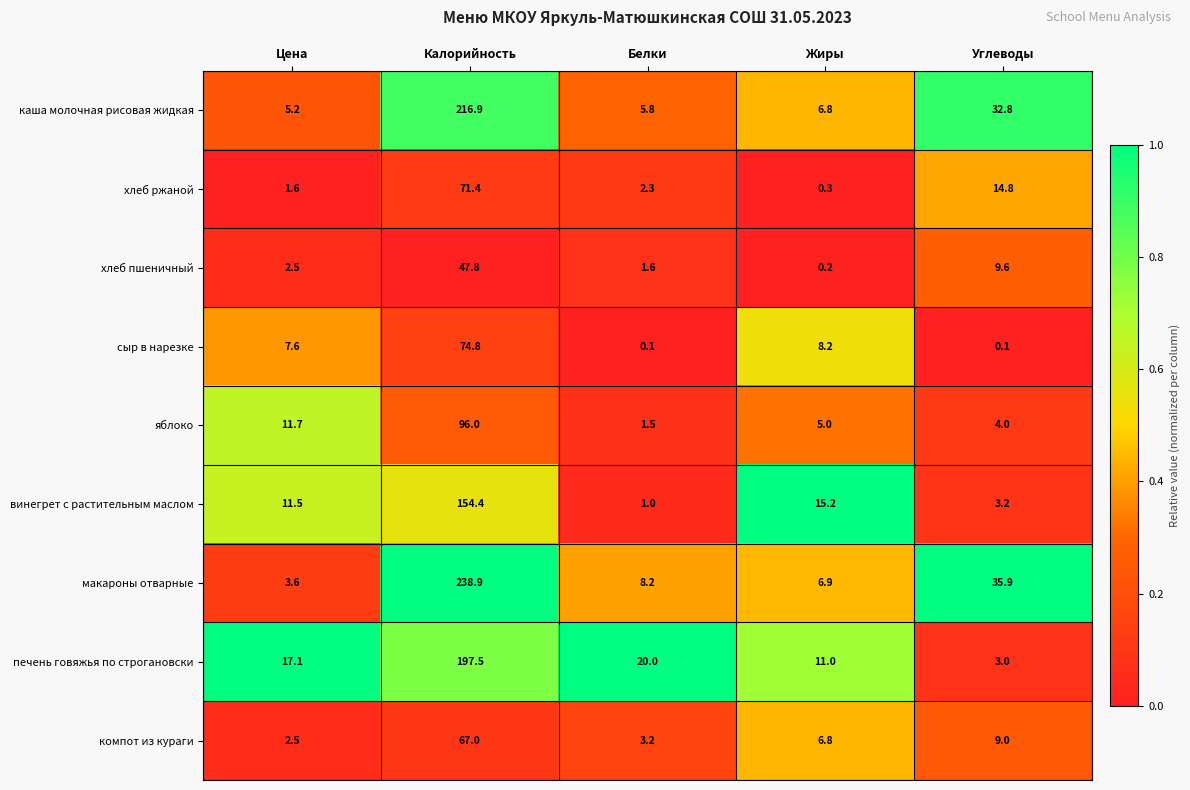

Which label corresponds to the largest value in the chart?

Калорийность